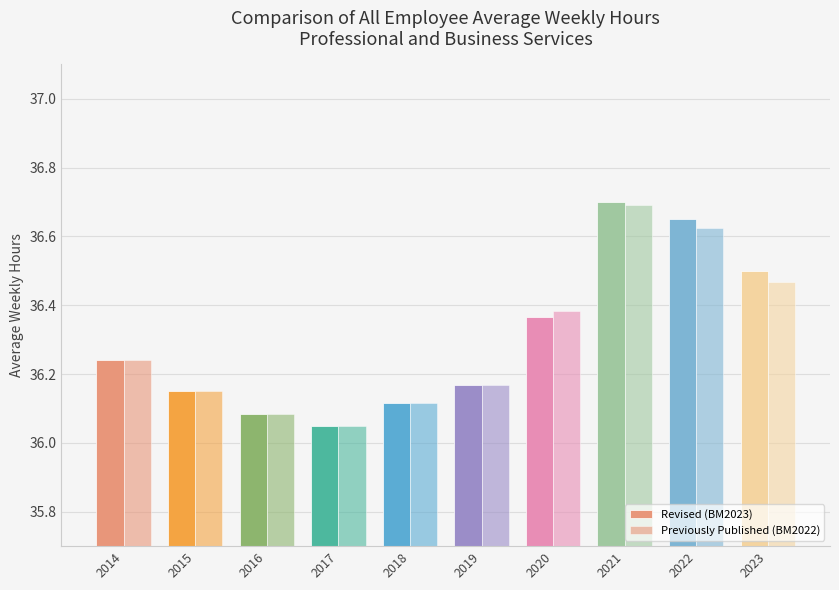

What value does the Revised (BM2023) series have at 2023?

36.5